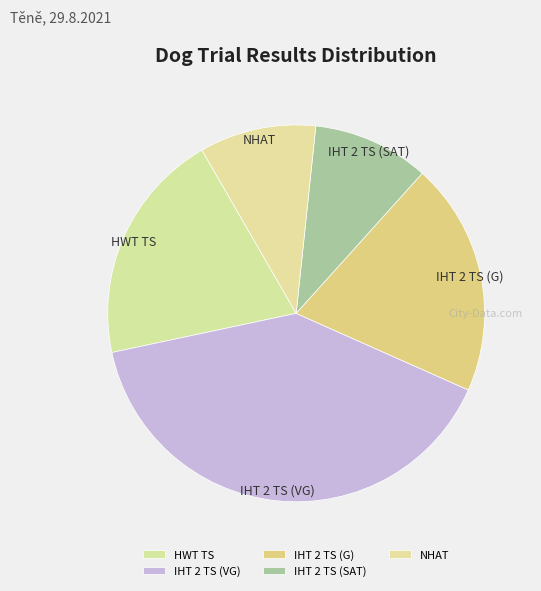

Is the sum of NHAT and HWT TS greater than half?

No